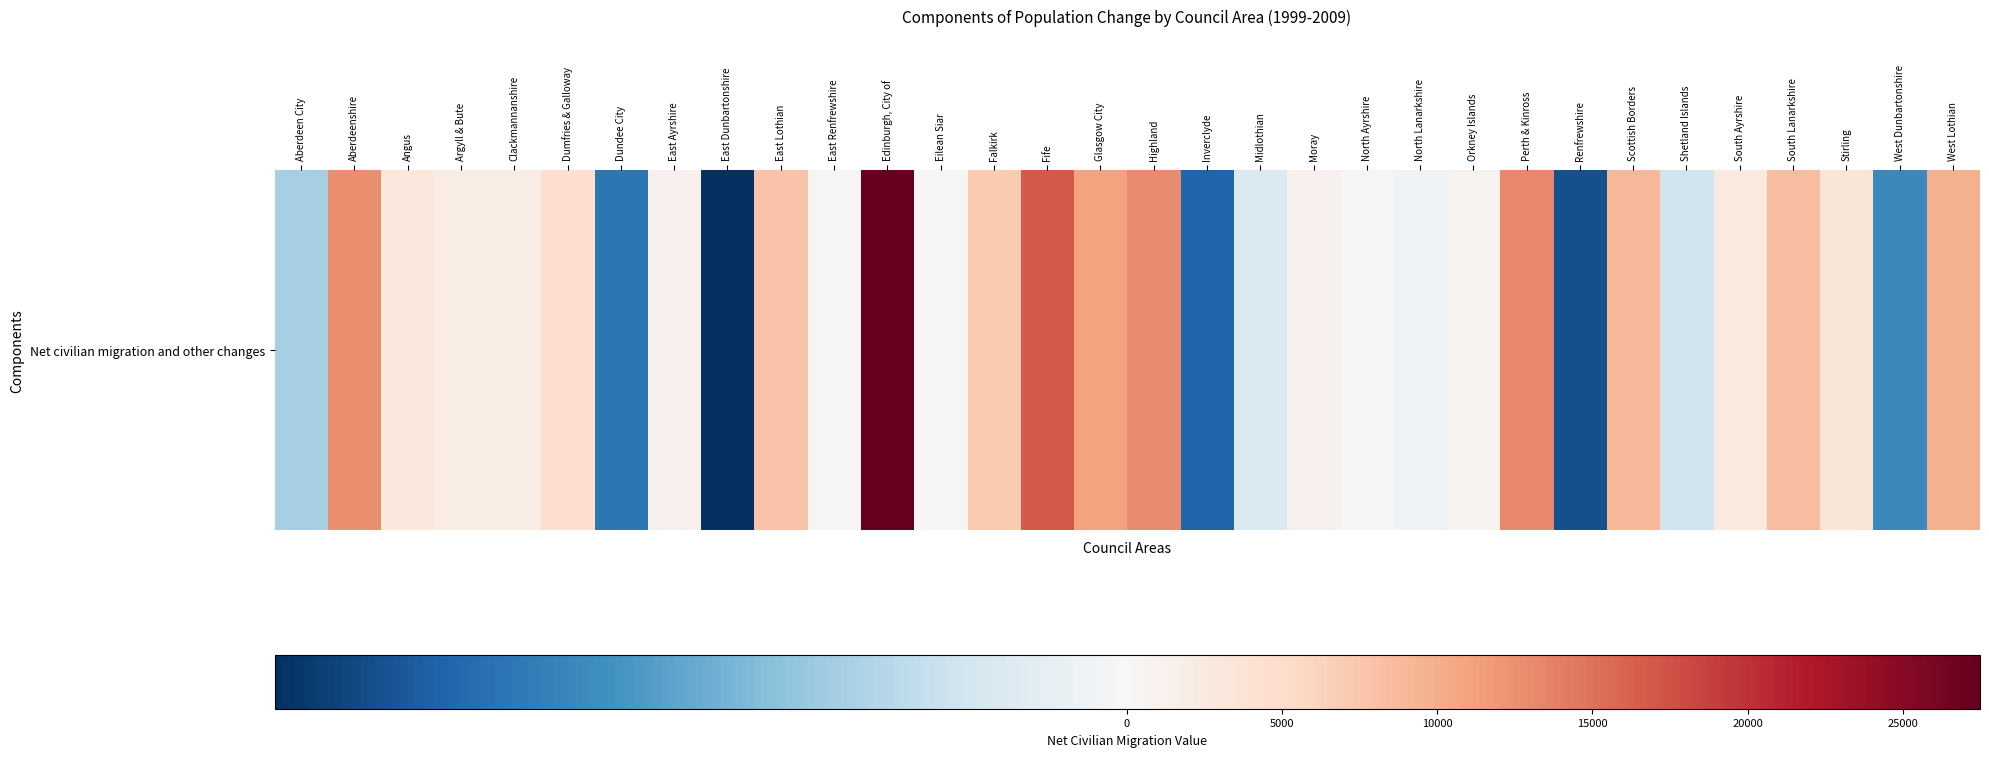

Reading left to right, what are all the values shown in this chart?

-1213	12753	2792	1950	2036	4544	-2613	1276	-3611	7798	250	27477	267	7283	16854	11024	12922	-2898	-523	1251	345	-129	909	13143	-3183	9199	-718	2633	8560	3414	-2320	9735